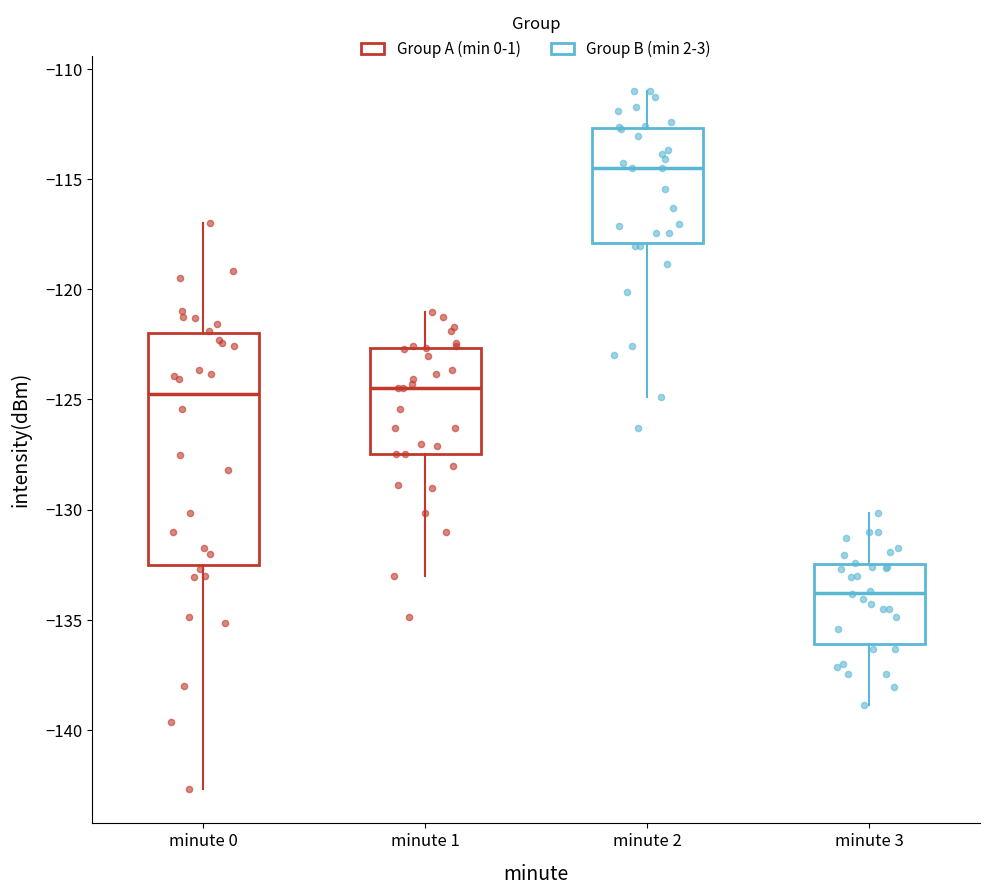

Reading left to right, transcribe this box plot: for each box, give where its median line is, the range the box spans, and where its two whiskers end, as read against the y-axis. The values are not printed on the chart, so give them approximately, as read against the axis.

minute 0: median -125.0, box -132.5 to -122.0, whiskers -142.5 to -117.0
minute 1: median -124.5, box -127.5 to -122.5, whiskers -133.0 to -121.0
minute 2: median -114.5, box -118.0 to -112.5, whiskers -125.0 to -111.0
minute 3: median -134.0, box -136.0 to -132.5, whiskers -139.0 to -130.0